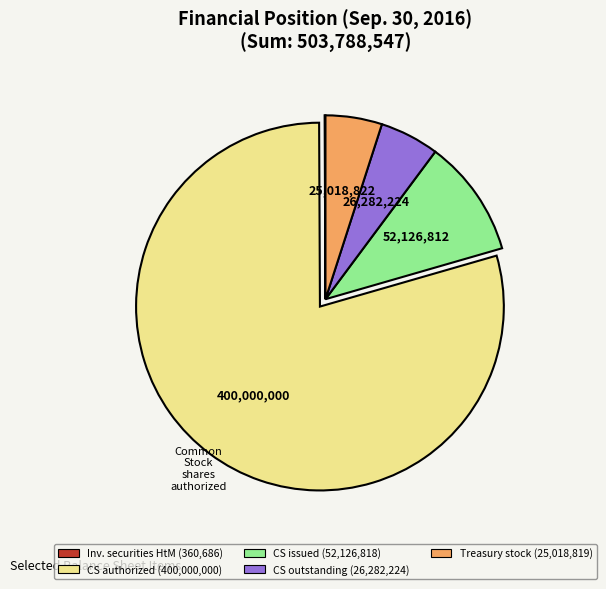

Is there any slice that represents more than half of the pie?

Yes